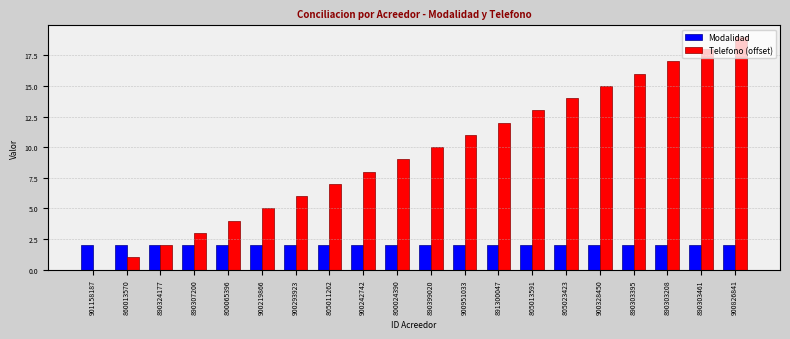

What are all the series names shown in the legend?

Modalidad, Telefono (offset)